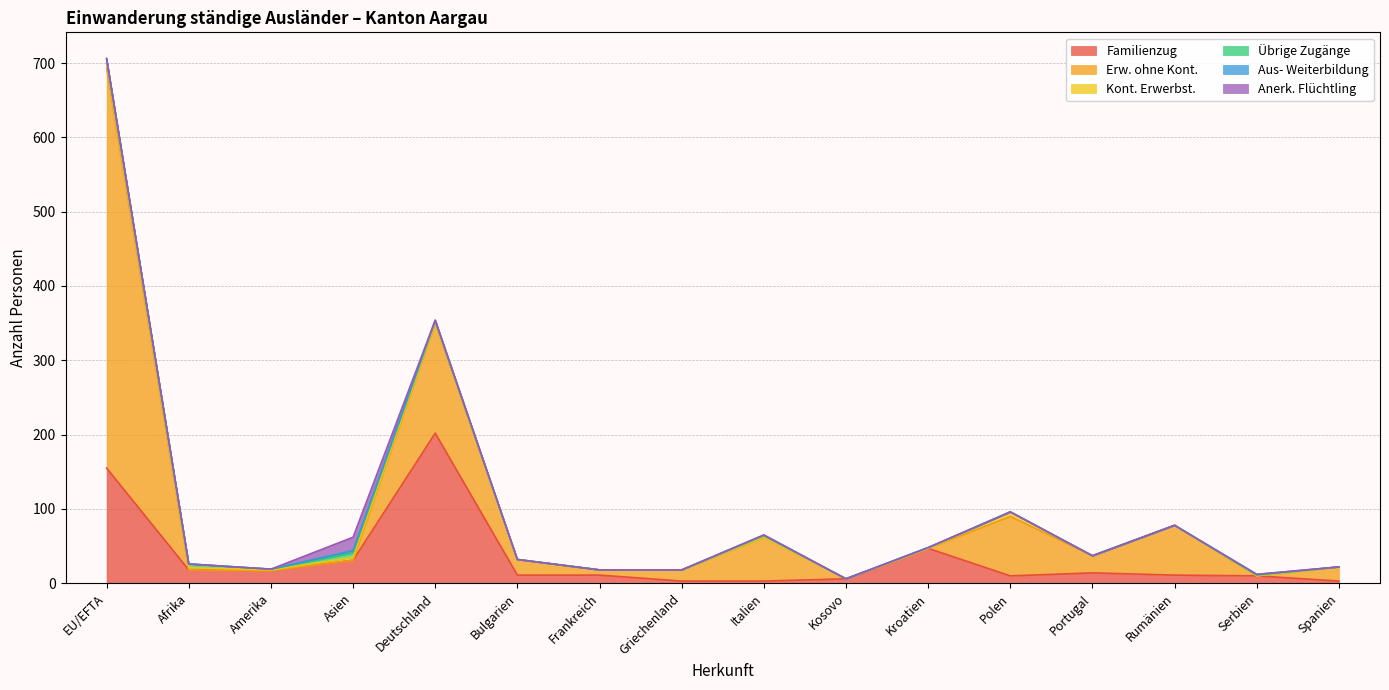

True or false: Erw. ohne Kont. has more than 1 interior local peaks.

True